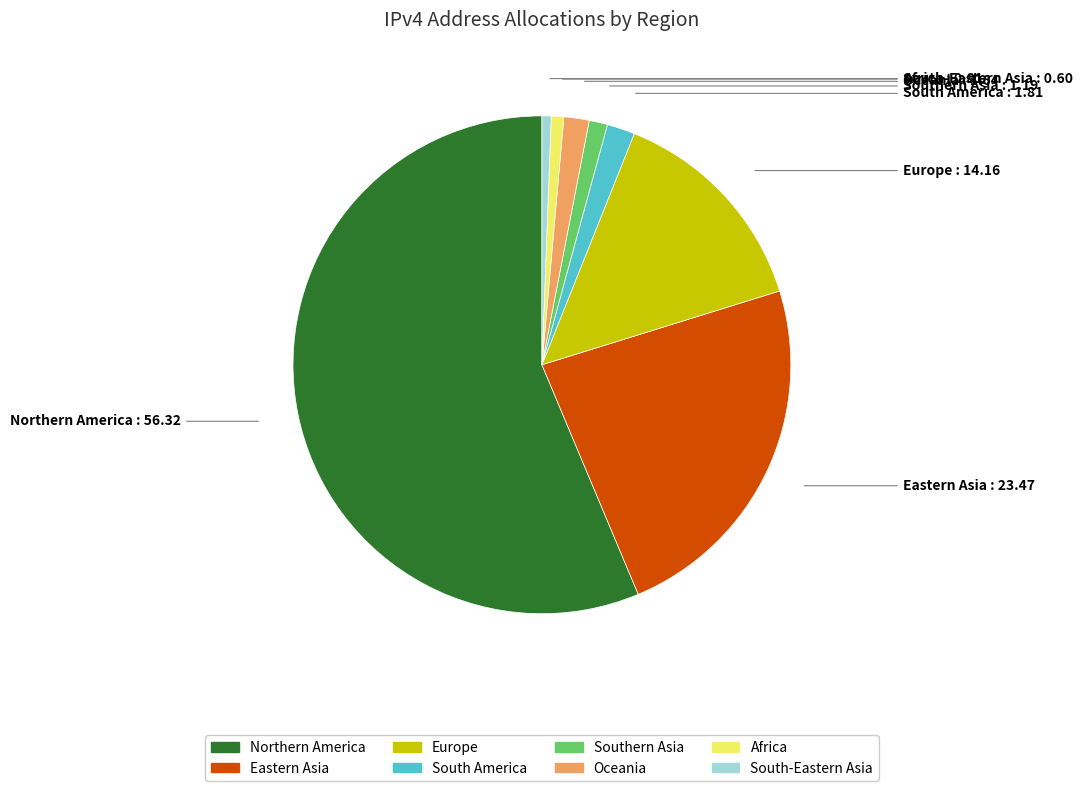

Do Eastern Asia and South-Eastern Asia together represent more than half of the pie?

No